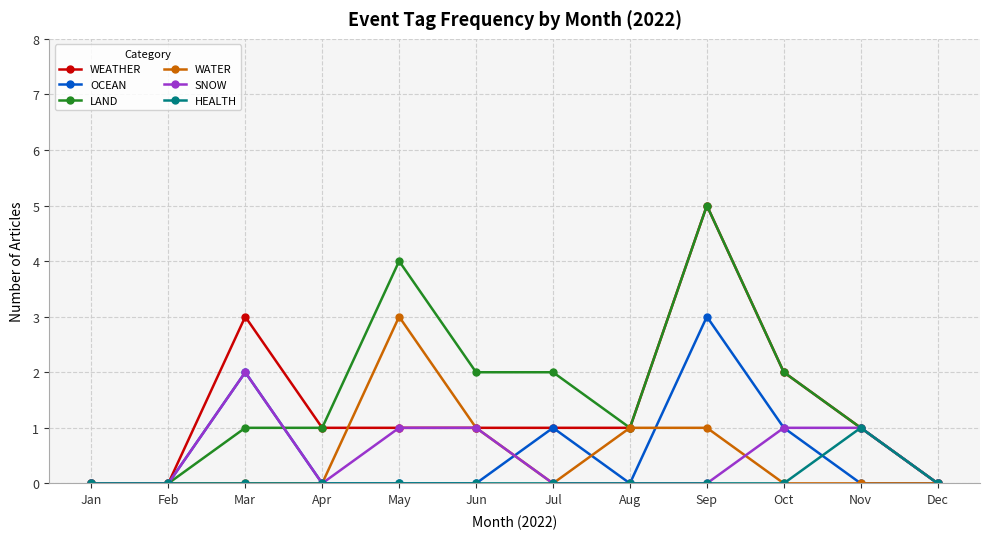

Reading right to left, transcribe all the data shown in this chart.

WEATHER: 0	1	2	5	1	1	1	1	1	3	0	0
OCEAN: 0	0	1	3	0	1	0	0	0	2	0	0
LAND: 0	1	2	5	1	2	2	4	1	1	0	0
WATER: 0	0	0	1	1	0	1	3	0	0	0	0
SNOW: 0	1	1	0	0	0	1	1	0	2	0	0
HEALTH: 0	1	0	0	0	0	0	0	0	0	0	0